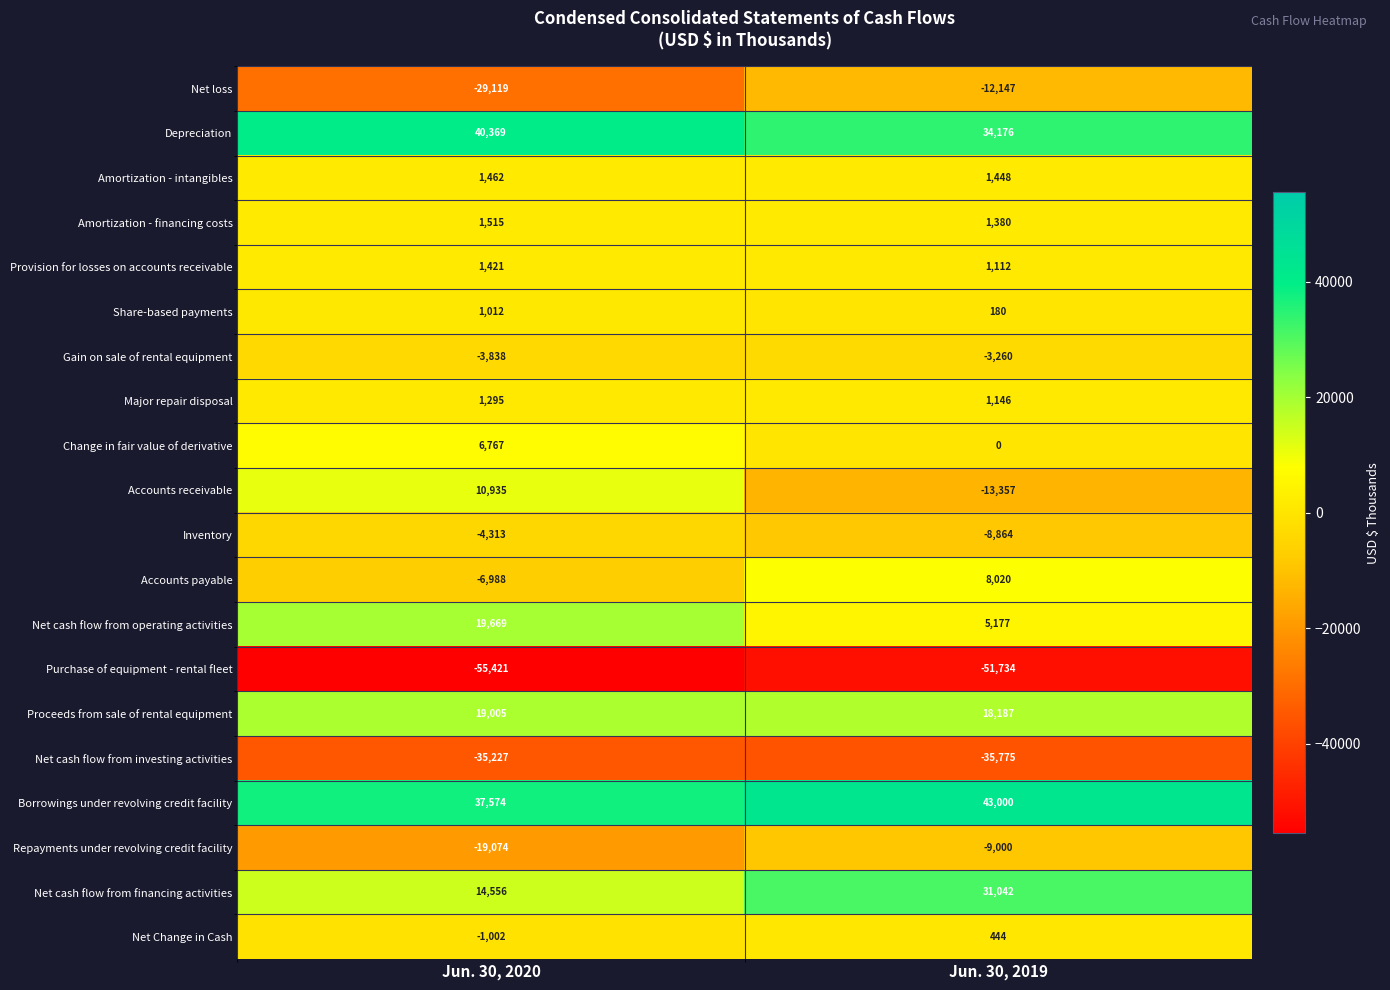

Between Jun. 30, 2020 and Jun. 30, 2019, which series saw the biggest shift?

Accounts receivable